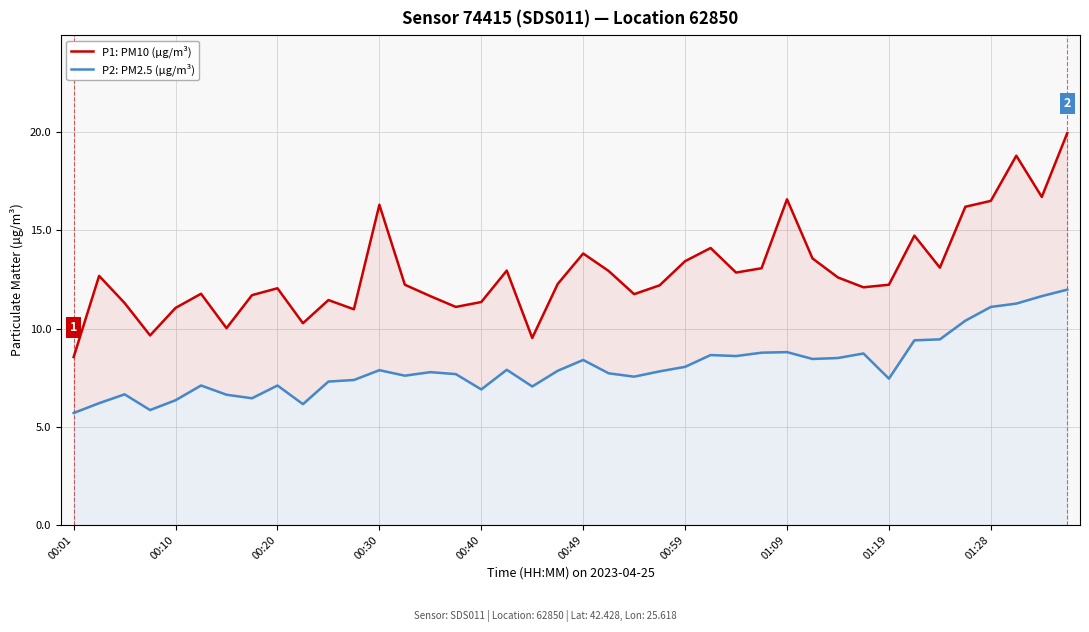

Which series has the largest total across all categories?

P1: PM10 (µg/m³)